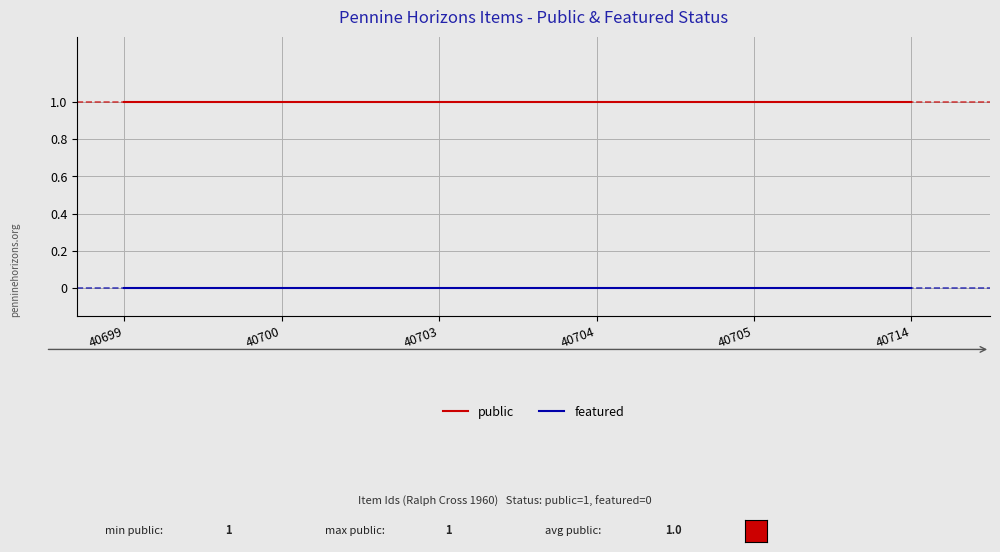

True or false: public and featured cross at least once.

False